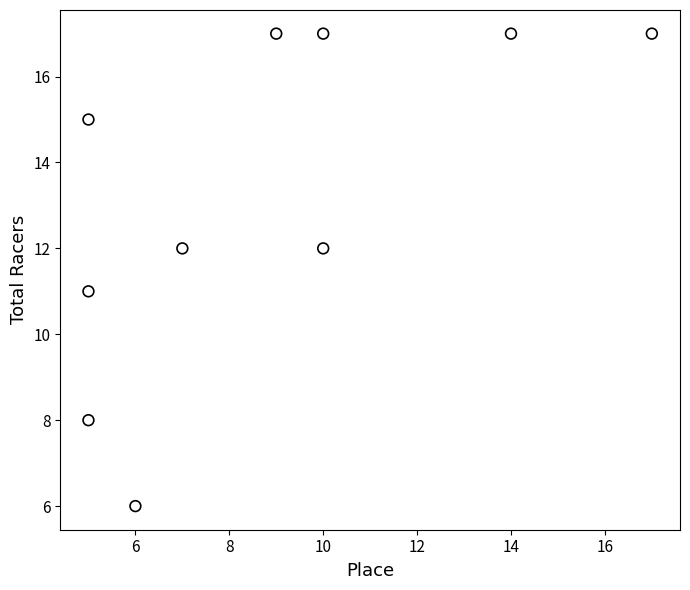

What is the range of X values (max minus min)?

12